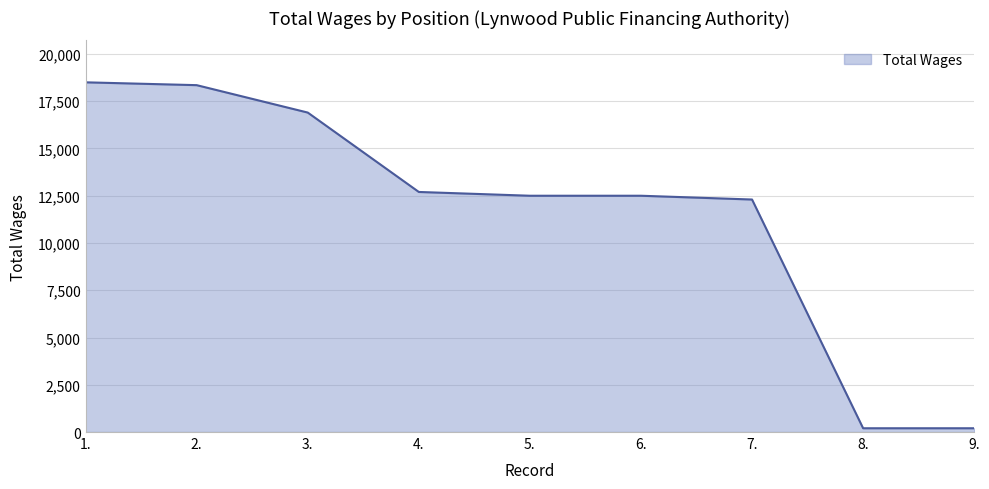

Reading left to right, extract all data points from this chart.

1.=18500	2.=18350	3.=16900	4.=12700	5.=12500	6.=12500	7.=12300	8.=200	9.=200